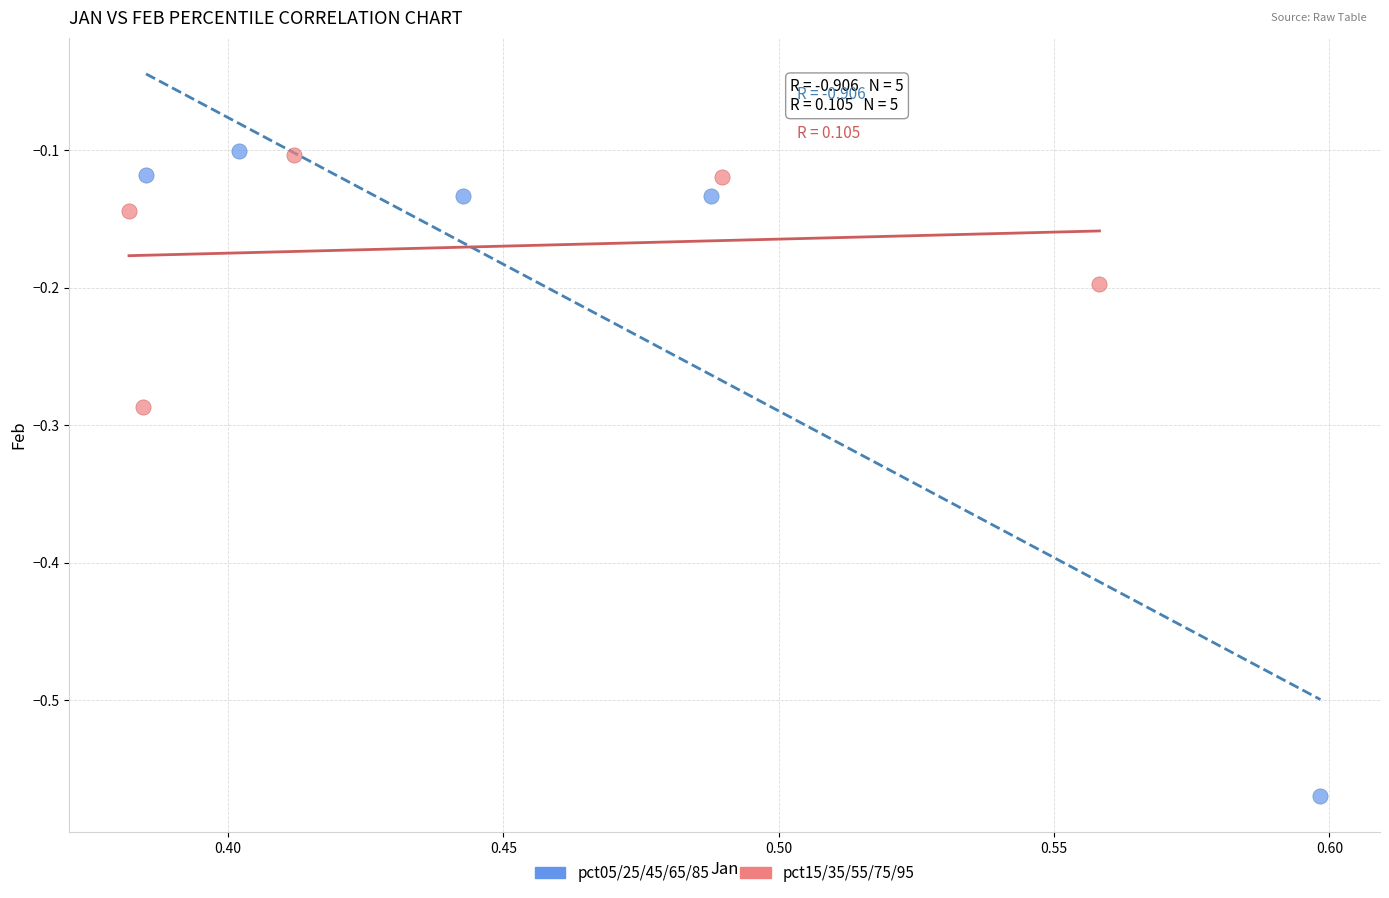

Which series has the largest Y range (max minus min)?

pct05/25/45/65/85